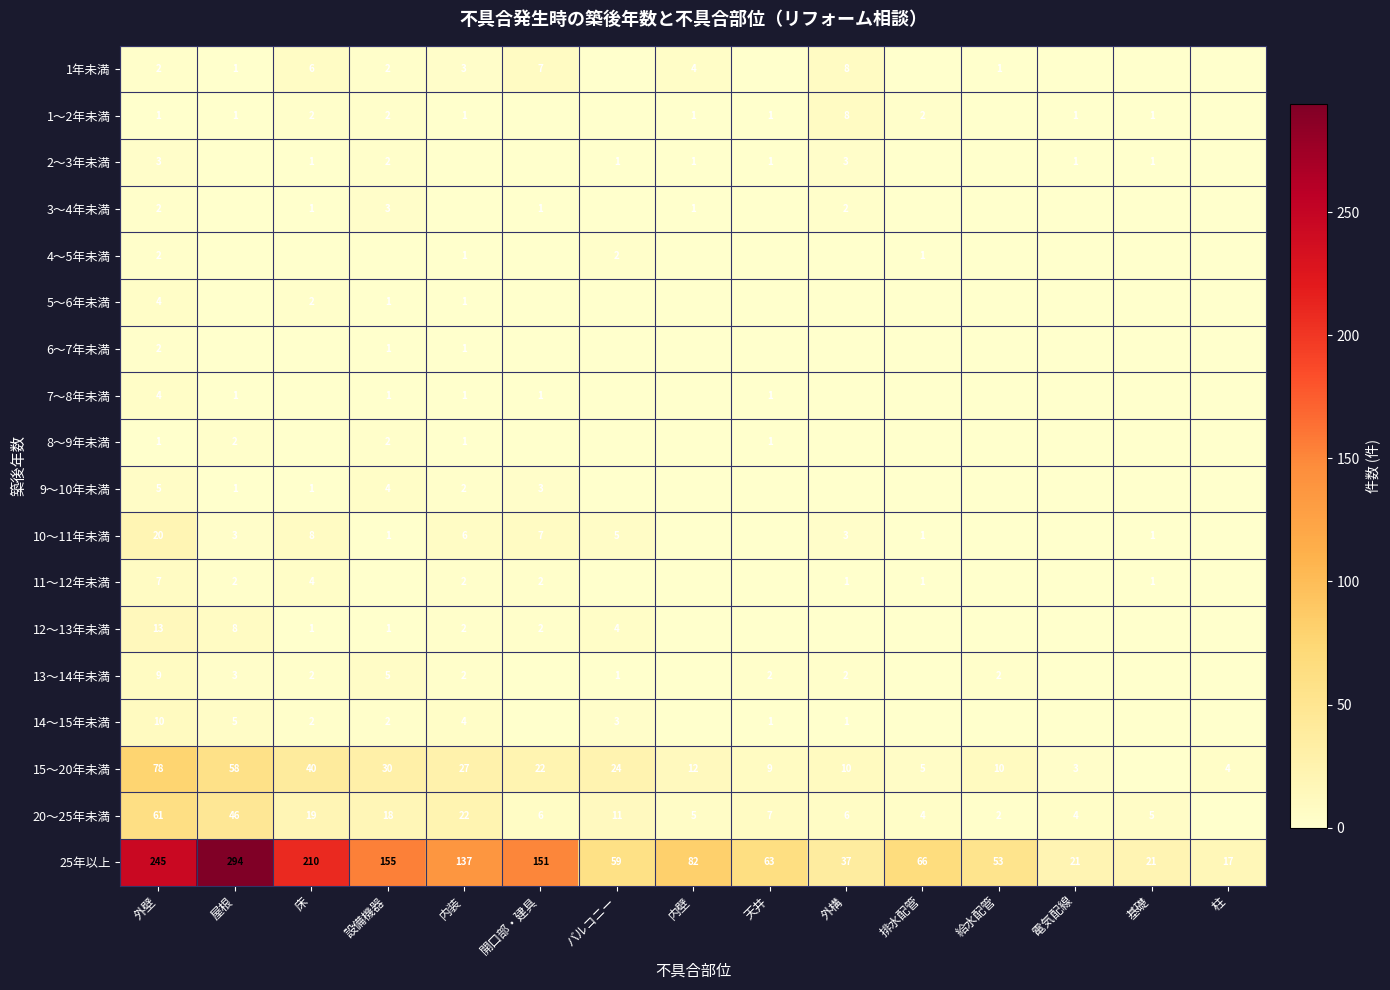

Is it true that 10～11年未満 equals 3 at 屋根?

True